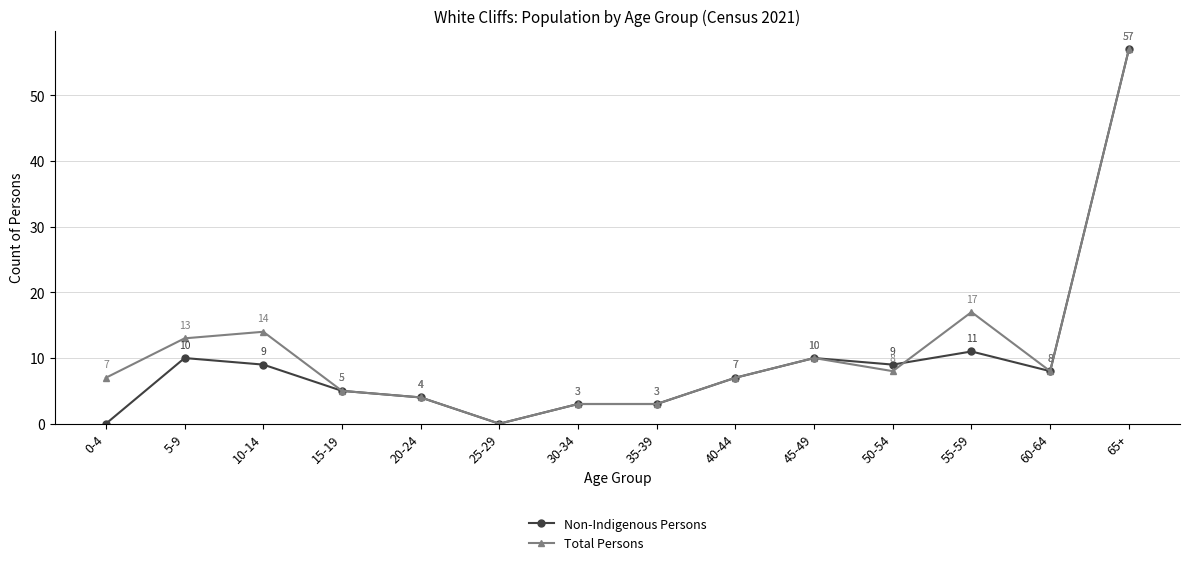

What is the label of the 5th point from the right?

45-49